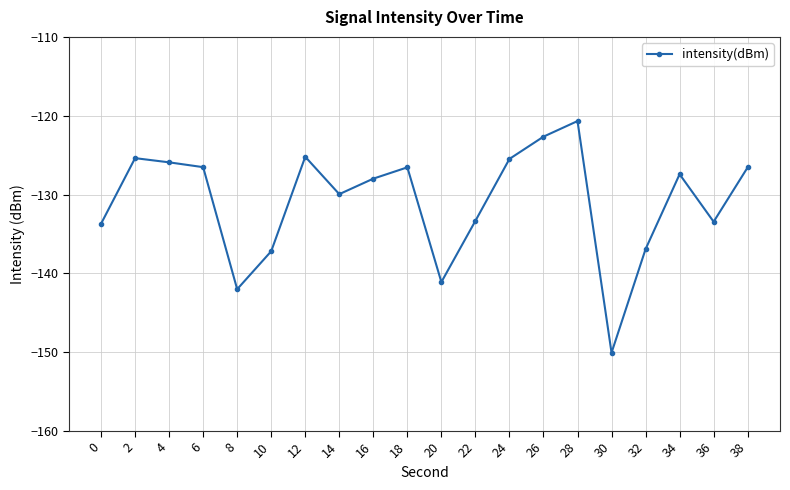

True or false: the data has more than 1 interior local peaks.

True